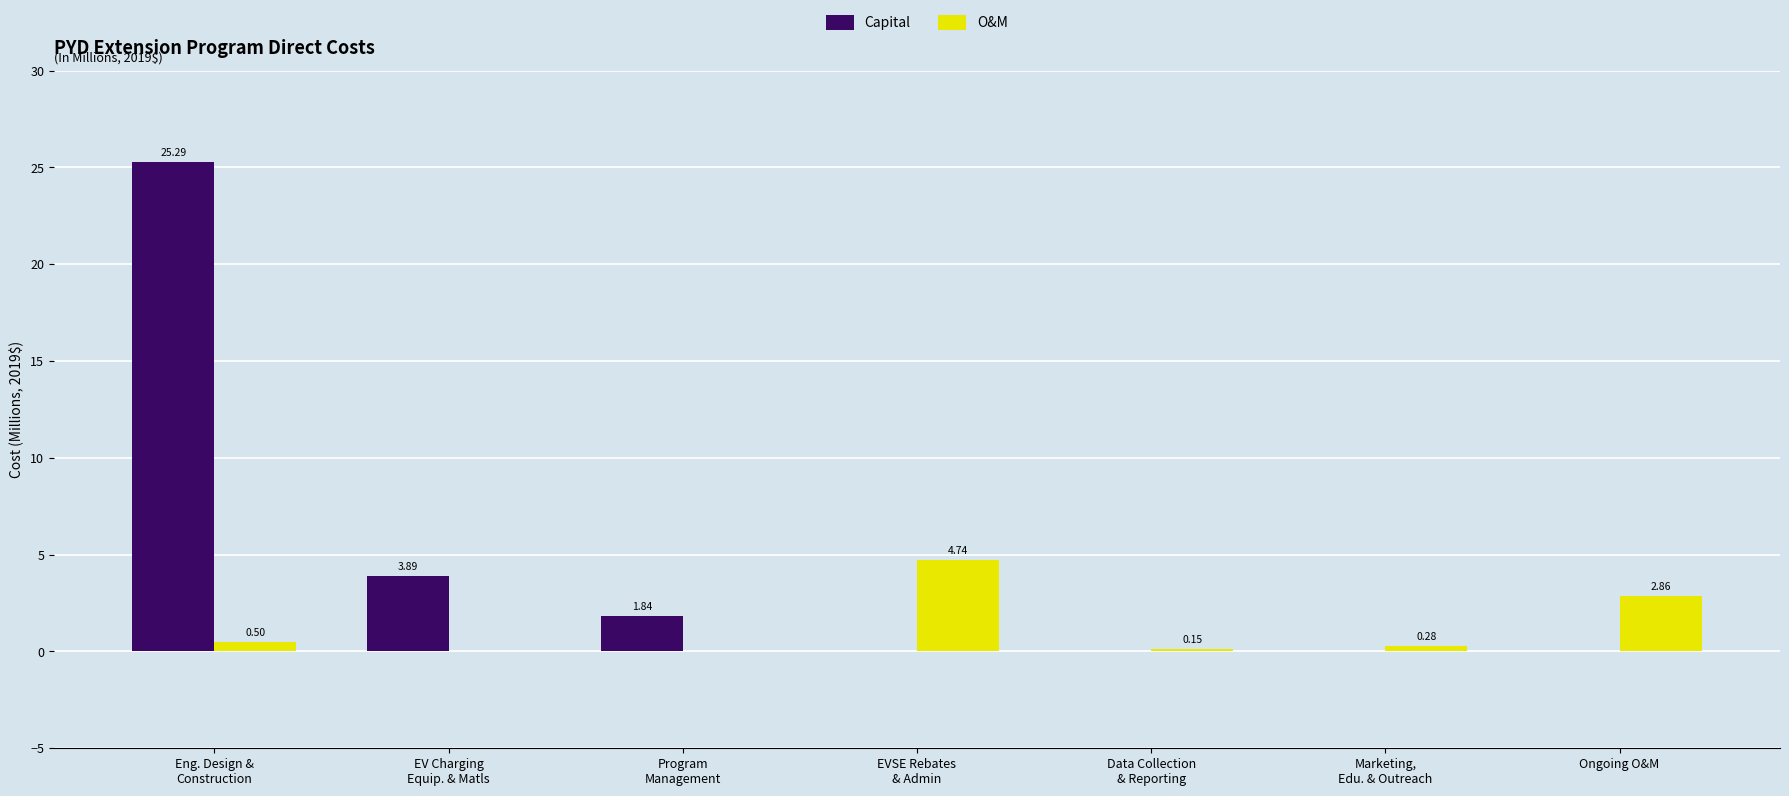

Which series has the largest total across all categories?

Capital